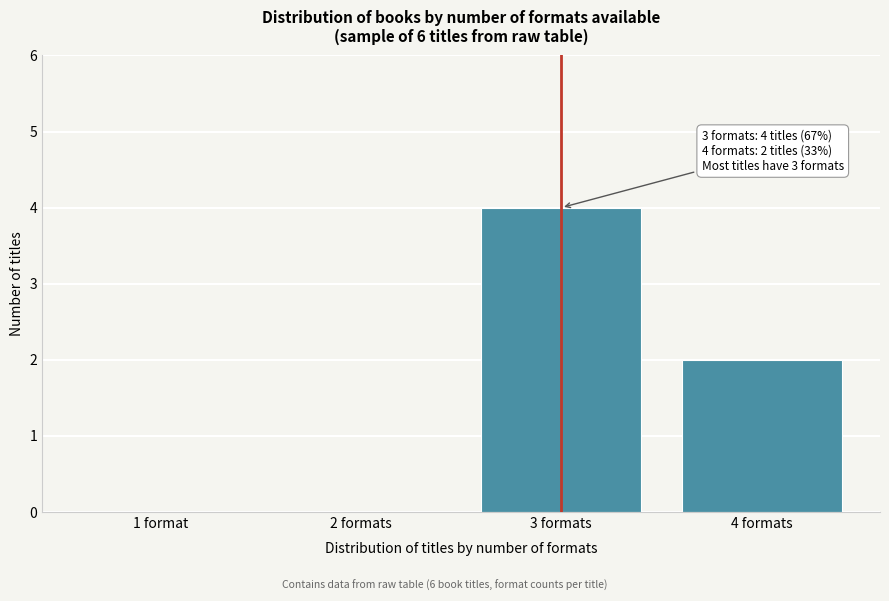

Reading left to right, extract all data points from this chart.

1 format=0	2 formats=0	3 formats=4	4 formats=2